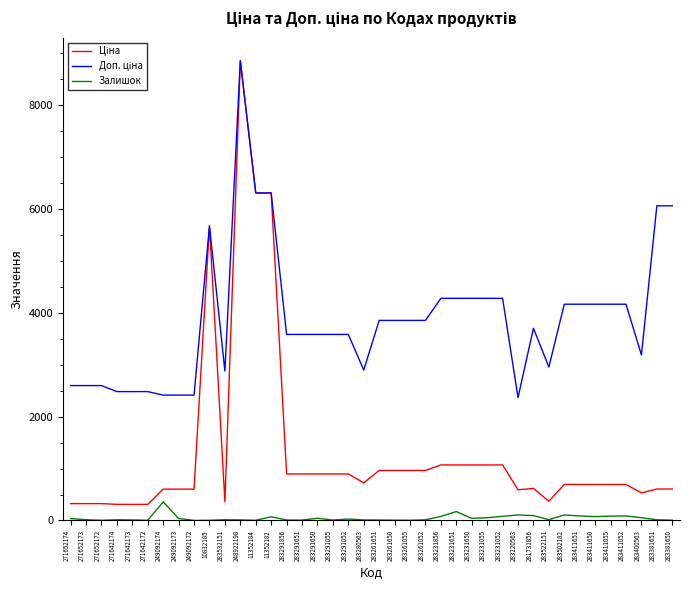

In Залишок, how many points are lower than both neighbors (excluding endpoints)?

10